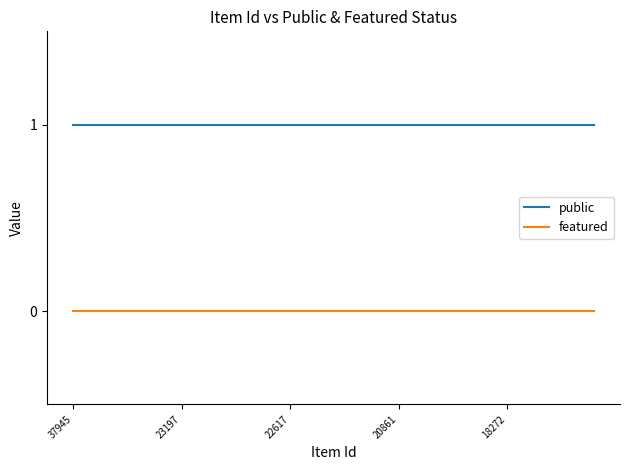

Reading left to right, transcribe all the data shown in this chart.

public: 1	1	1	1	1	1	1	1	1	1	1	1	1	1	1	1	1	1	1	1	1	1	1	1	1
featured: 0	0	0	0	0	0	0	0	0	0	0	0	0	0	0	0	0	0	0	0	0	0	0	0	0